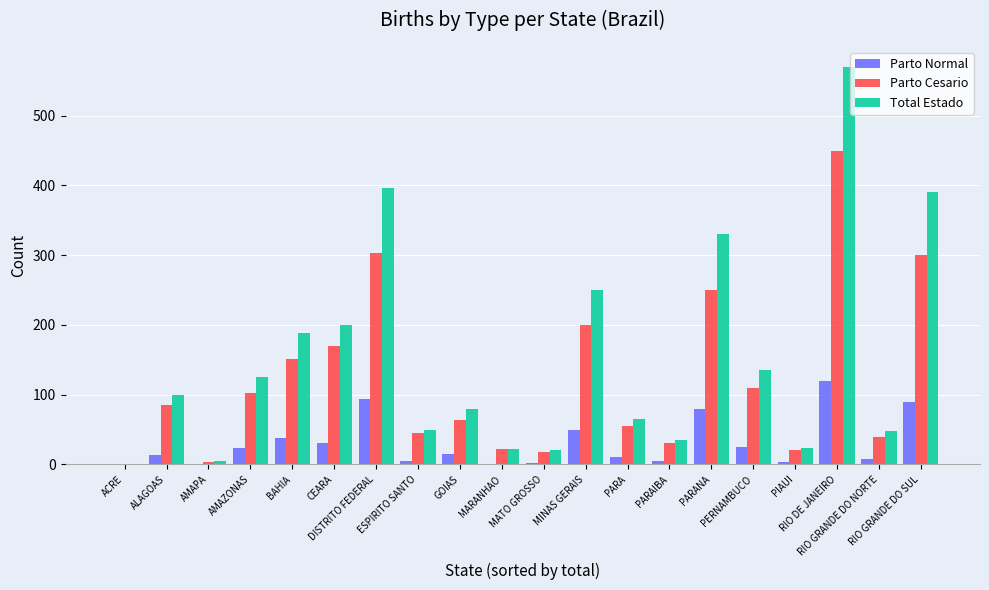

What is the highest value of the Parto Cesario series?

450